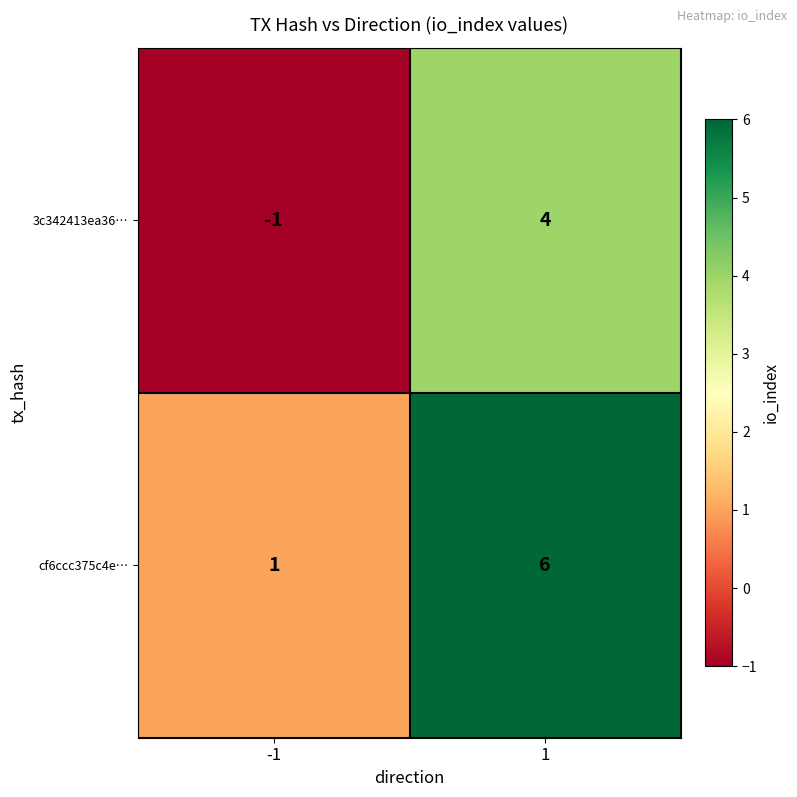

The 3c342413ea36… series shows -1 at -1. True or false?

True